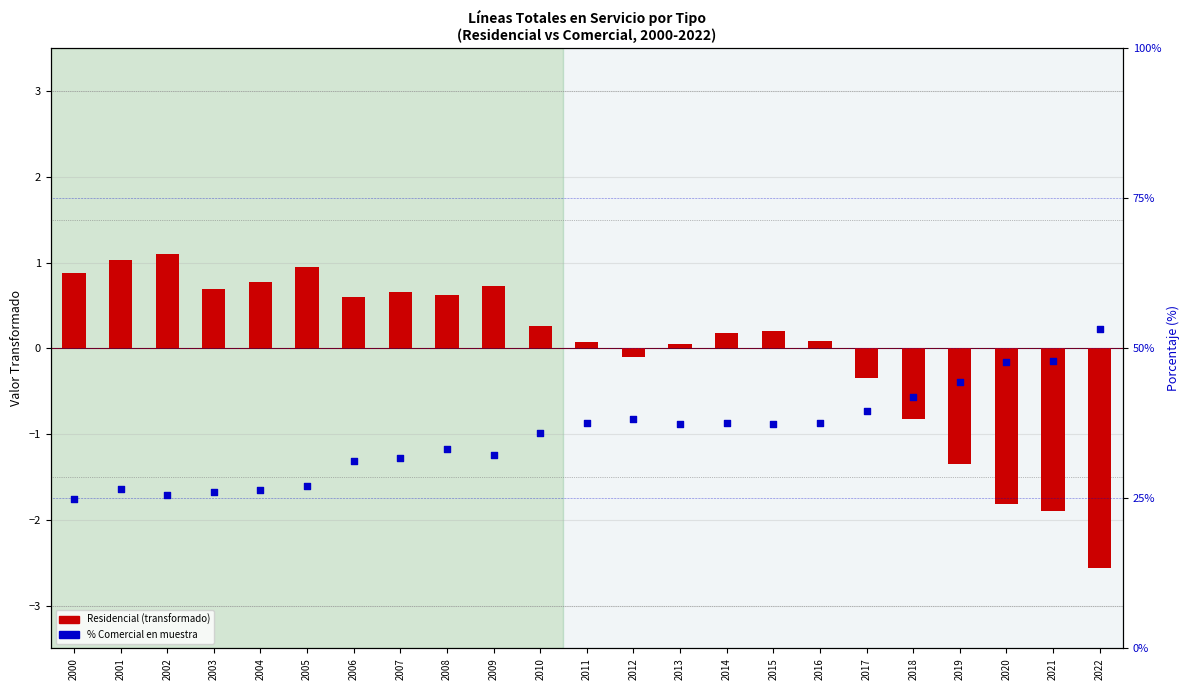

What are all the series names shown in the legend?

Residencial (transformado), % Comercial en muestra